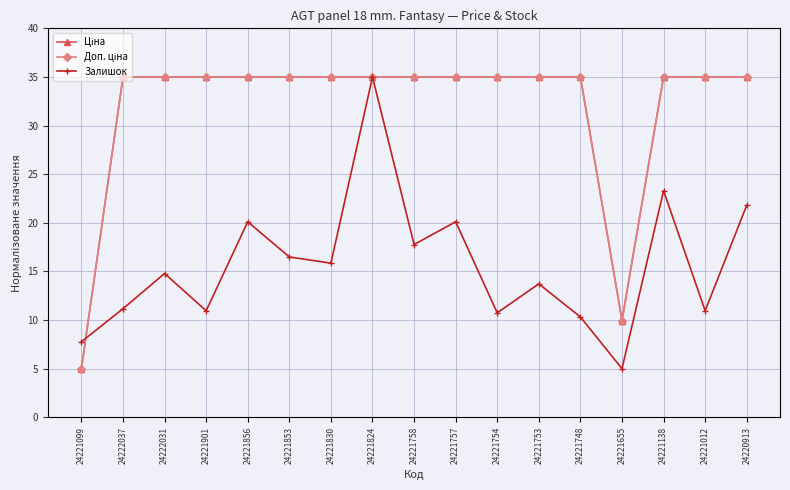

At which category is the sum across all series the highest?

24221824